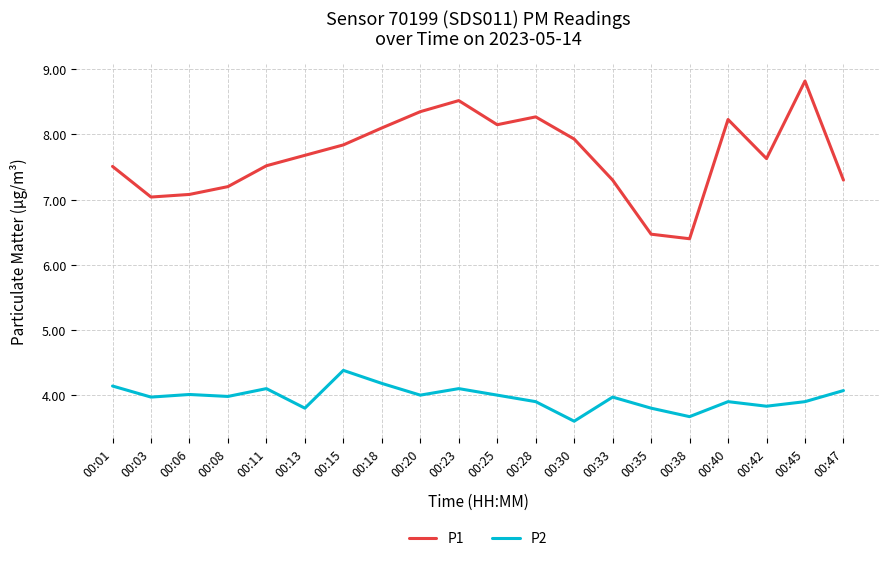

What is the approximate value of P1 at 00:42?

7.6